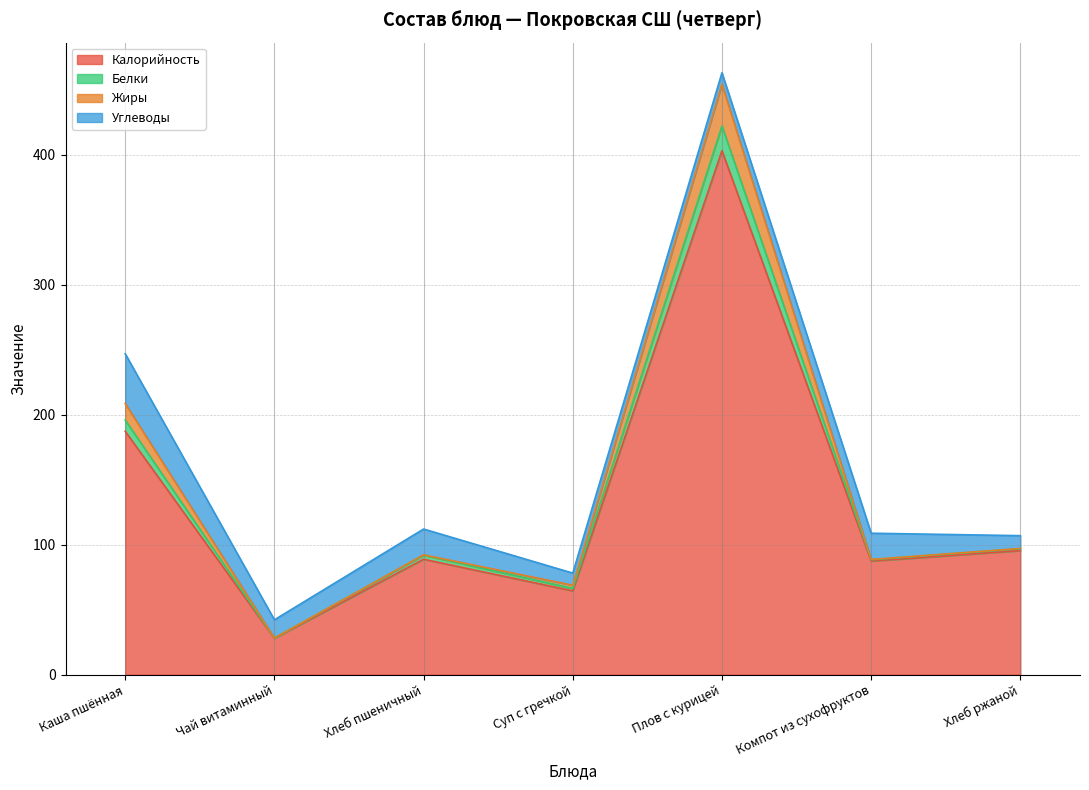

What is the total value across all series at Хлеб пшеничный?

112.0